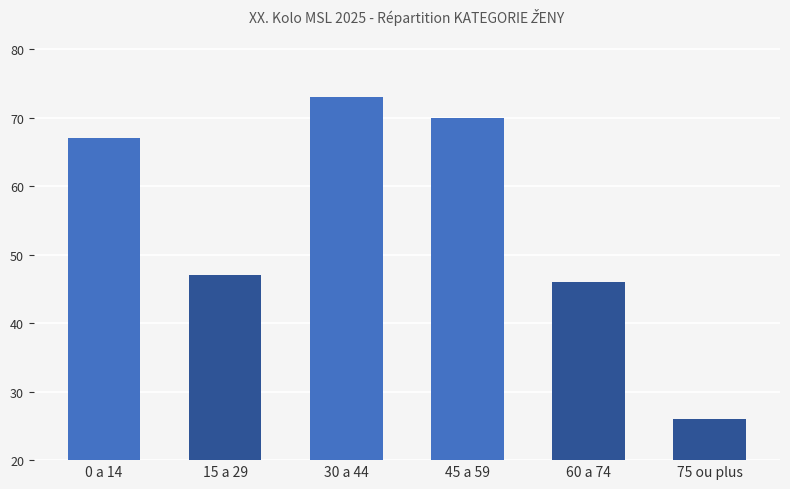

Read the value at 75 ou plus.

26